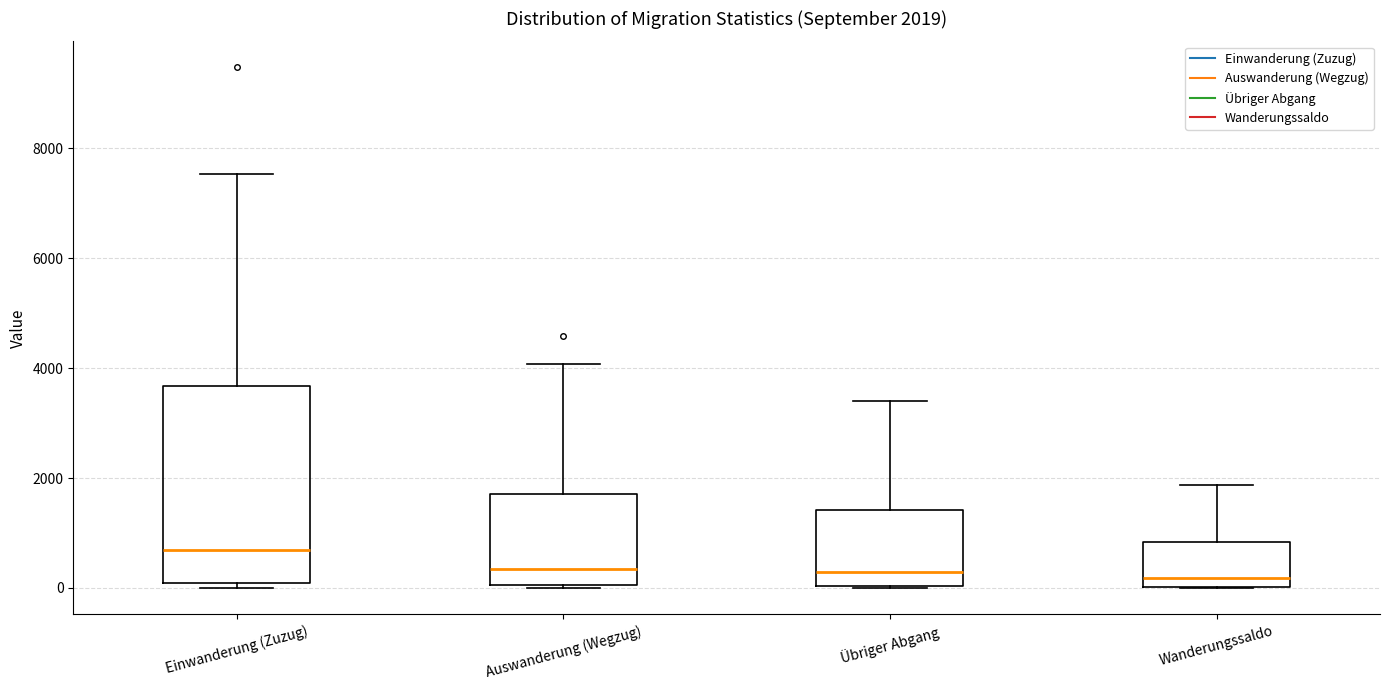

Which box is the tallest, from its lower edge to its upper edge?

Einwanderung (Zuzug)